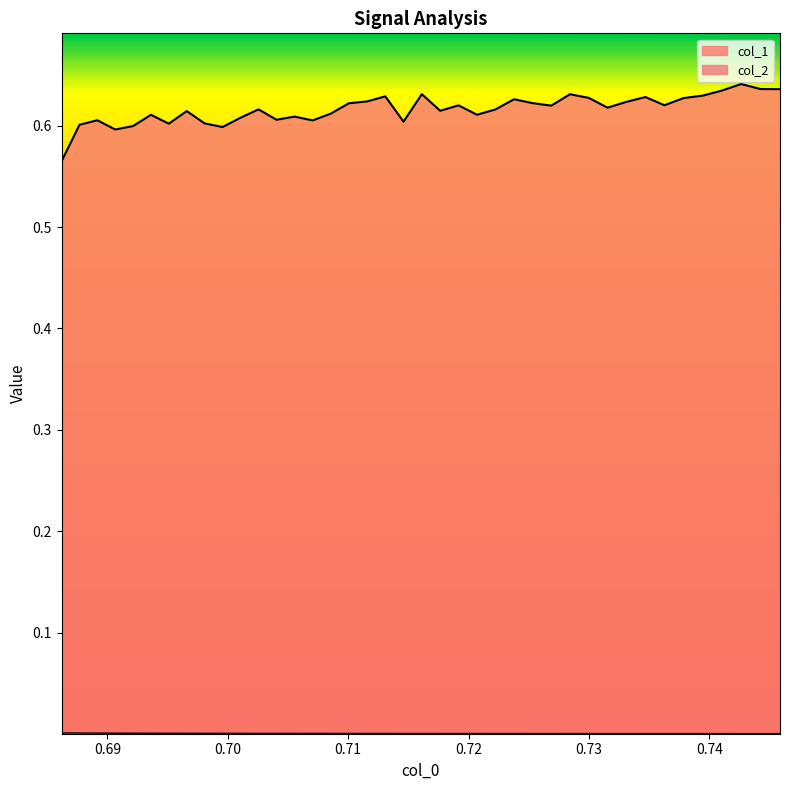

At how many categories does at least one series exceed 0?

40